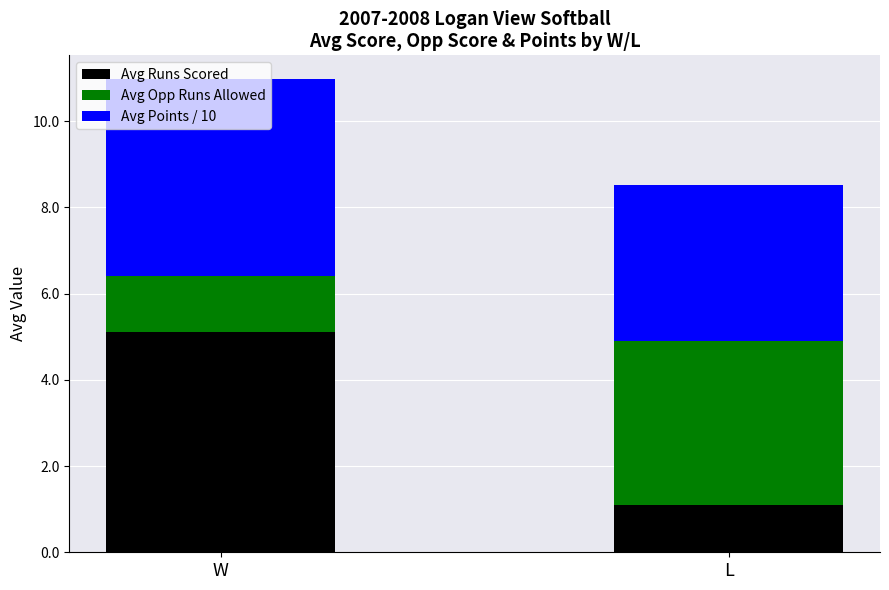

At which category is the sum across all series the highest?

W